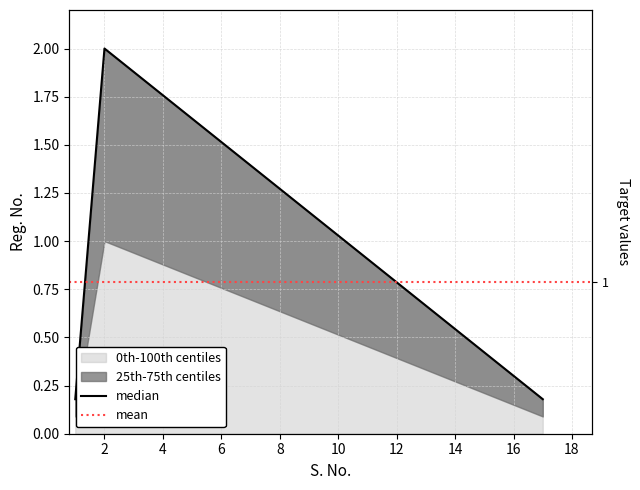

Reading right to left, extract all data points from this chart.

17=0.2	2=2.0	1=0.2